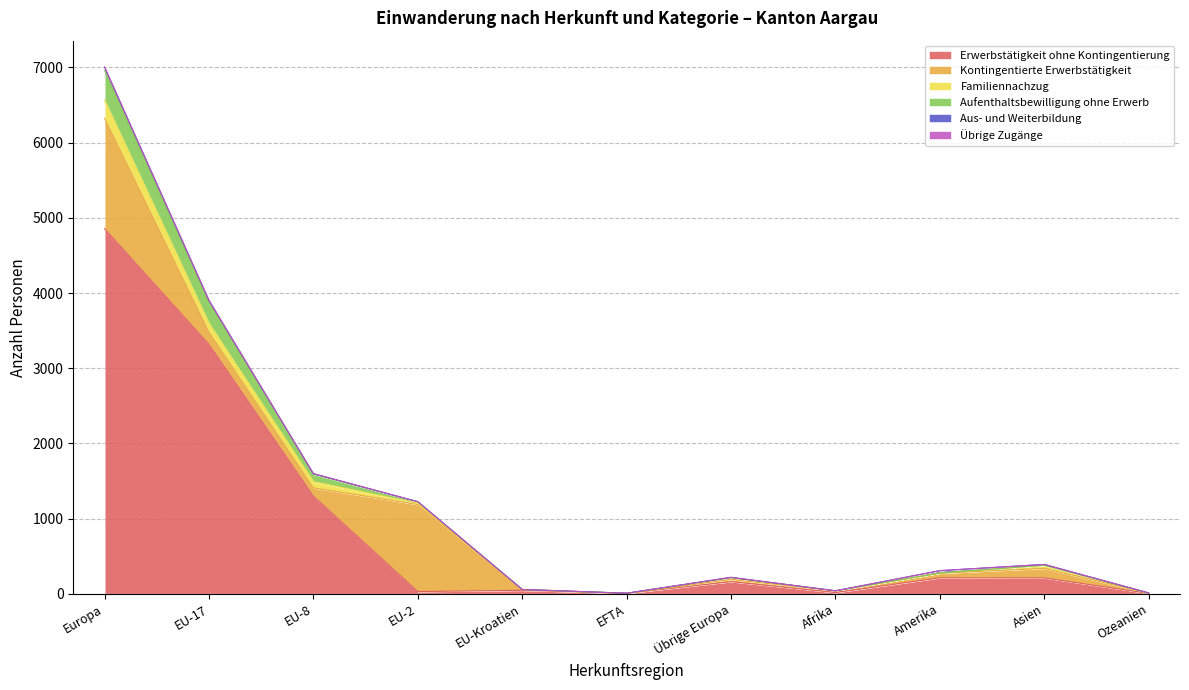

True or false: Aufenthaltsbewilligung ohne Erwerb and Aus- und Weiterbildung intersect in this chart.

False